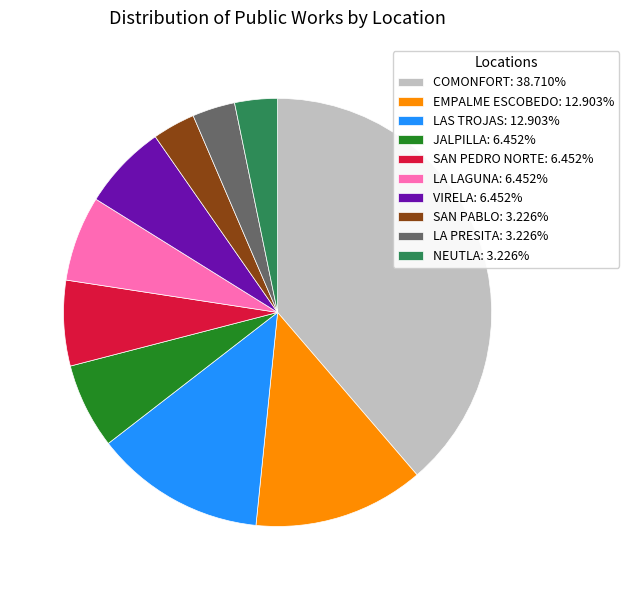

Approximately how many times larger is the value at LA PRESITA: 3.226% compared to SAN PABLO: 3.226%?

1.0